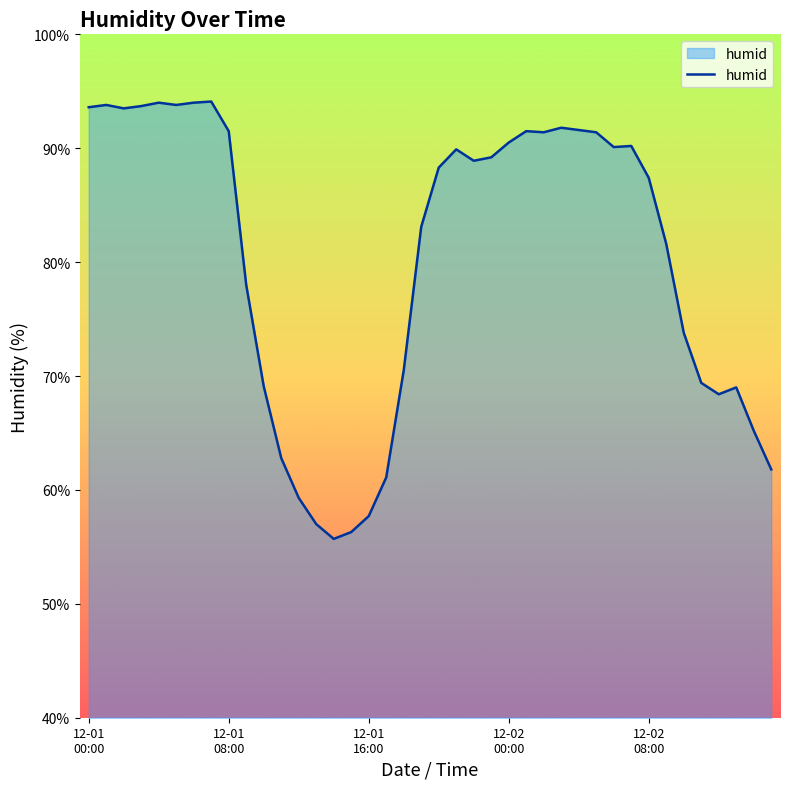

What is the minimum value shown in the chart?

55.7